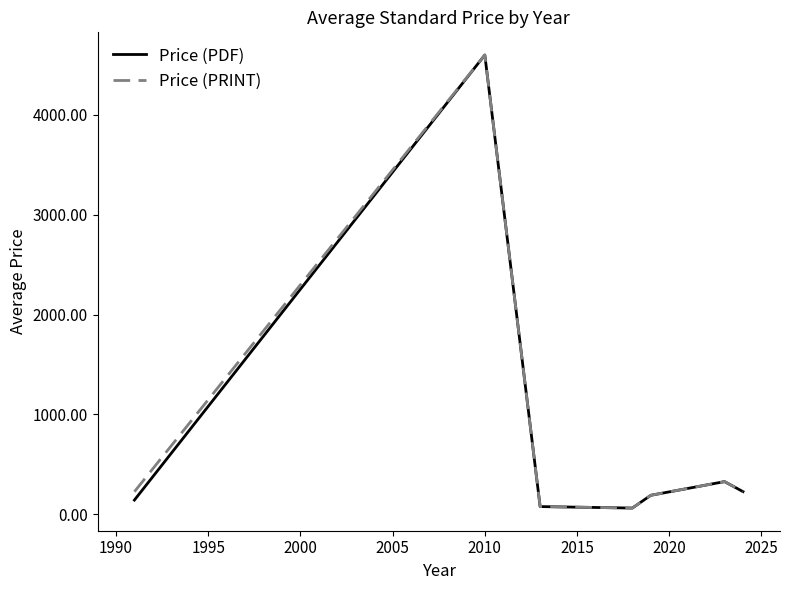

What is the greatest value displayed?

4600.0